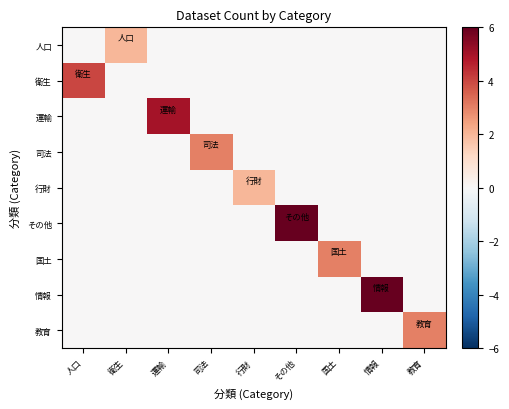

At how many categories does at least one series exceed 5?

2